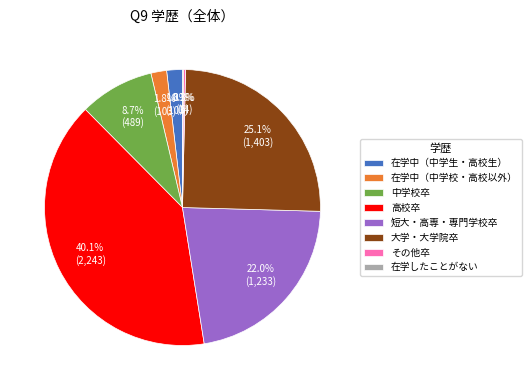

What is the ratio of the value at 短大・高専・専門学校卒 to the value at 大学・大学院卒?

0.9